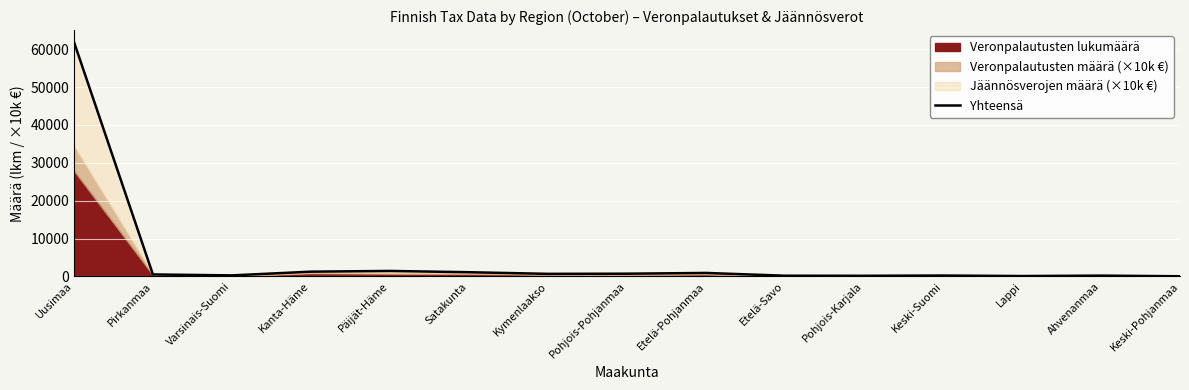

How many points are higher than both their immediate neighbors (excluding endpoints)?

4